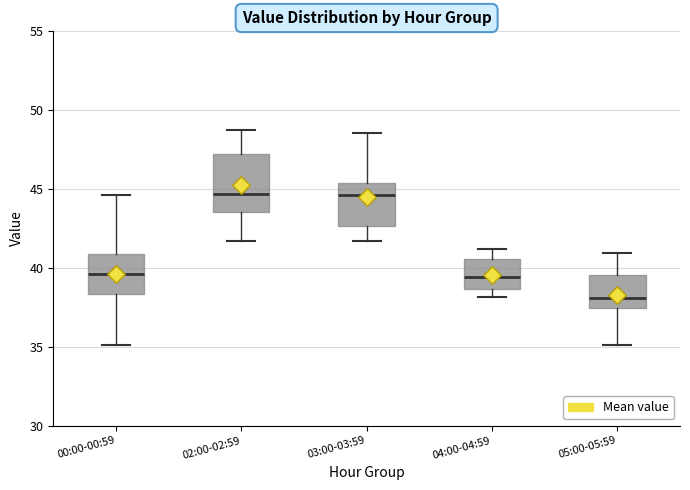

Reading left to right, transcribe this box plot: for each box, give where its median line is, the range the box spans, and where its two whiskers end, as read against the y-axis. The values are not printed on the chart, so give them approximately, as read against the axis.

00:00-00:59: median 39.5, box 38.5 to 41.0, whiskers 35.0 to 44.5
02:00-02:59: median 44.5, box 43.5 to 47.0, whiskers 41.5 to 49.0
03:00-03:59: median 44.5, box 42.5 to 45.5, whiskers 41.5 to 48.5
04:00-04:59: median 39.5, box 38.5 to 40.5, whiskers 38.0 to 41.0
05:00-05:59: median 38.0, box 37.5 to 39.5, whiskers 35.0 to 41.0